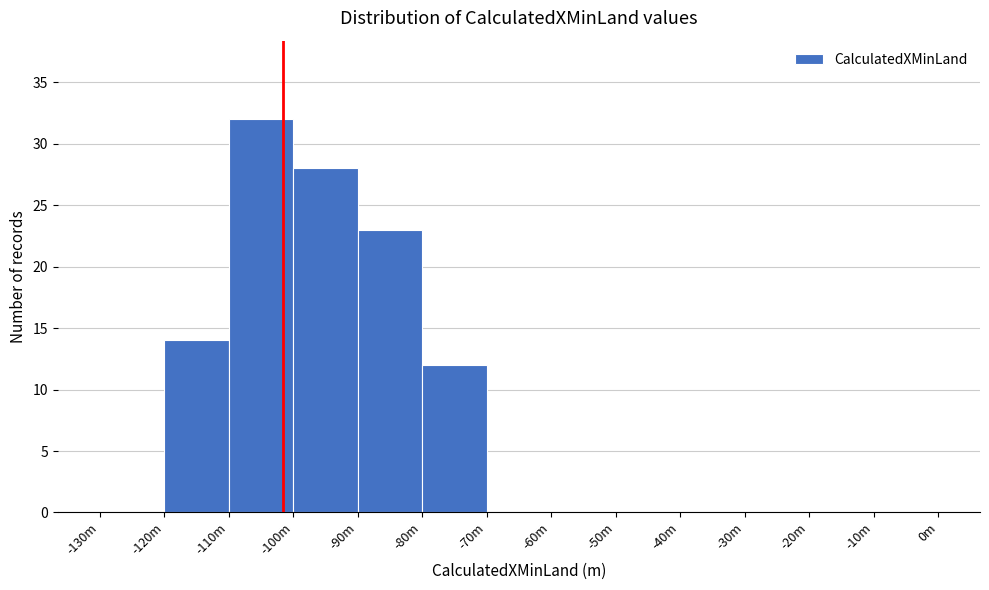

Reading left to right, transcribe all the data shown in this chart.

-130m=0	-120m=14	-110m=32	-100m=28	-90m=23	-80m=12	-70m=0	-60m=0	-50m=0	-40m=0	-30m=0	-20m=0	-10m=0